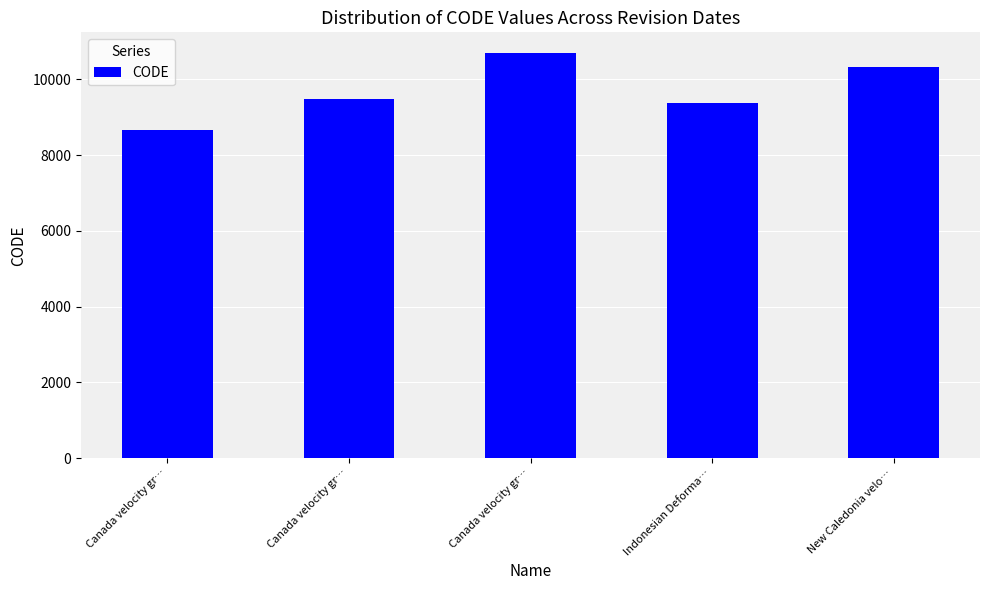

Rank the categories by value from highest to lowest.

Canada velocity gr…, New Caledonia velo…, Canada velocity gr…, Indonesian Deforma…, Canada velocity gr…